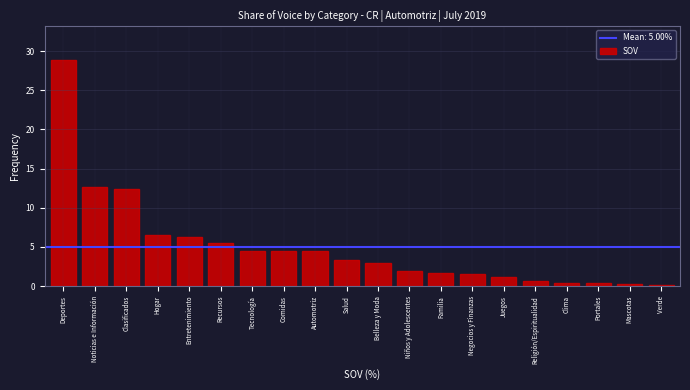

What is the sum of the values at Juegos and Entretenimiento?

7.4